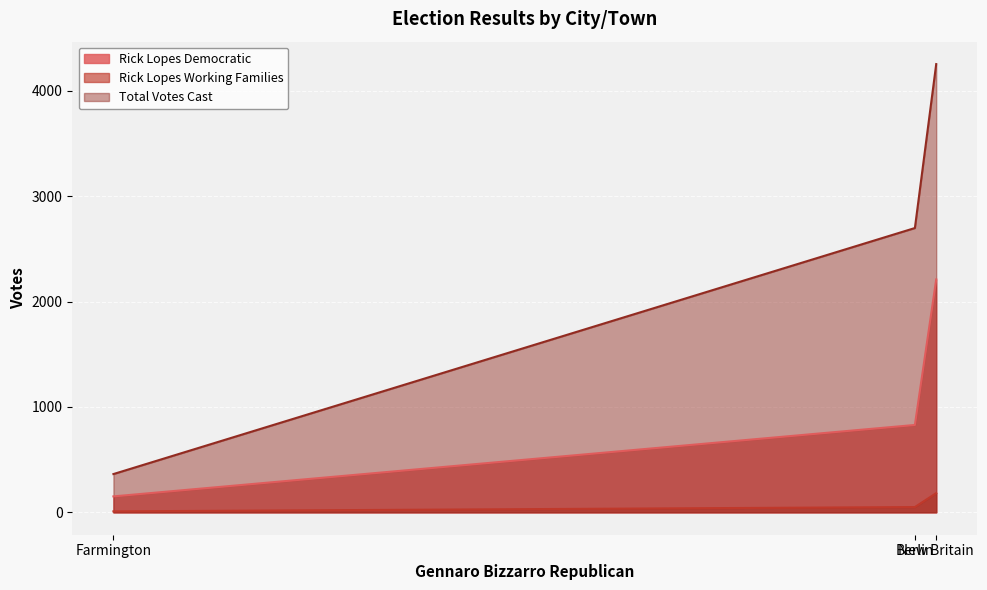

Is it true that Total Votes Cast equals 2698 at Berlin?

True